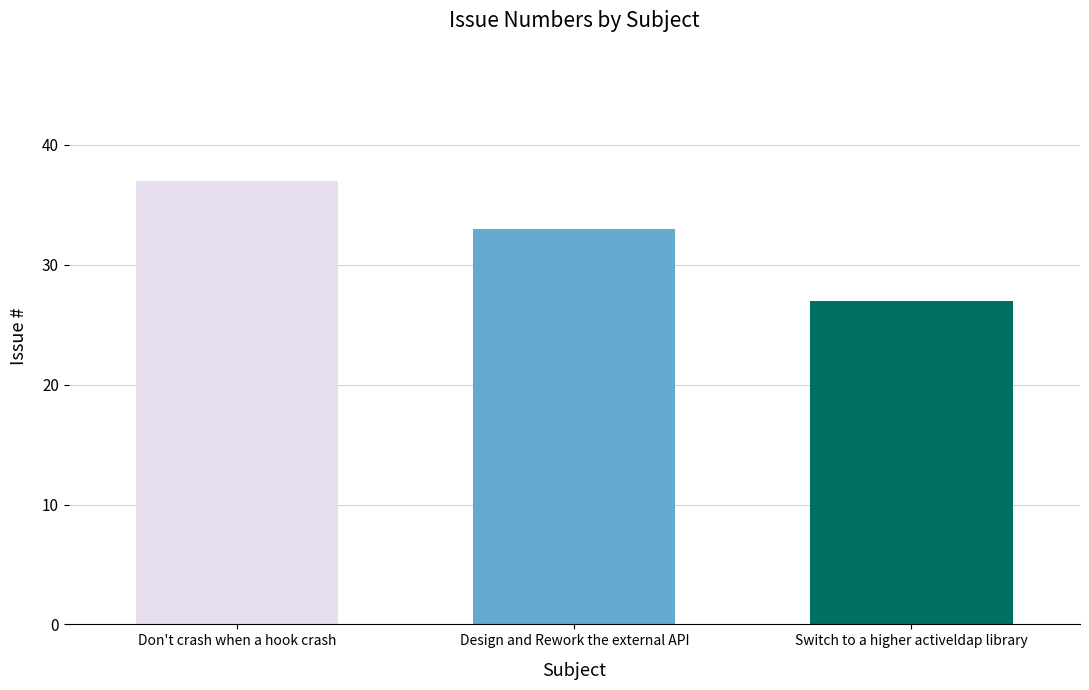

Approximately how many times larger is the value at Design and Rework the external API compared to Switch to a higher activeldap library?

1.2